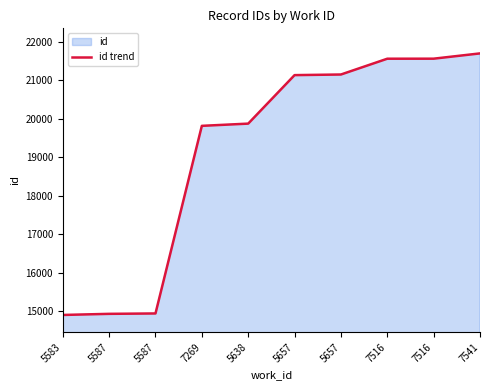

Rank the categories by value from lowest to highest.

5583, 5587, 5587, 7269, 5638, 5657, 5657, 7516, 7516, 7541